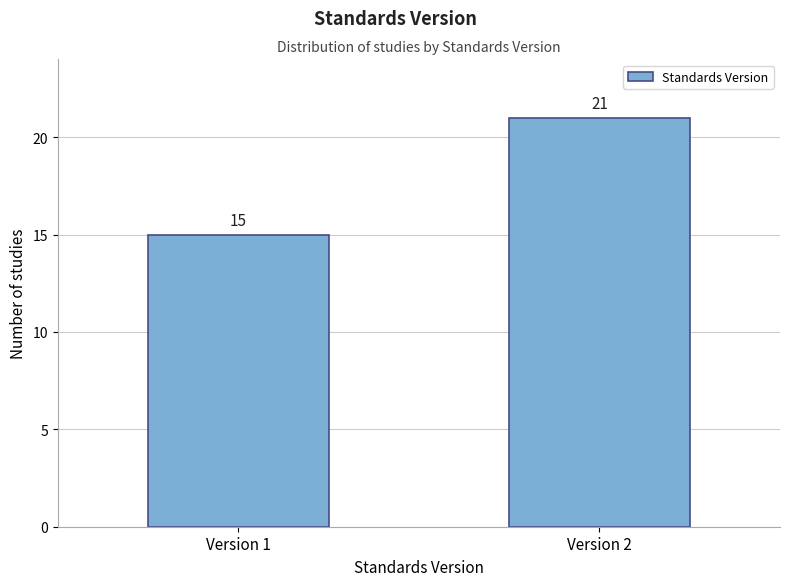

Reading left to right, transcribe all the data shown in this chart.

15	21